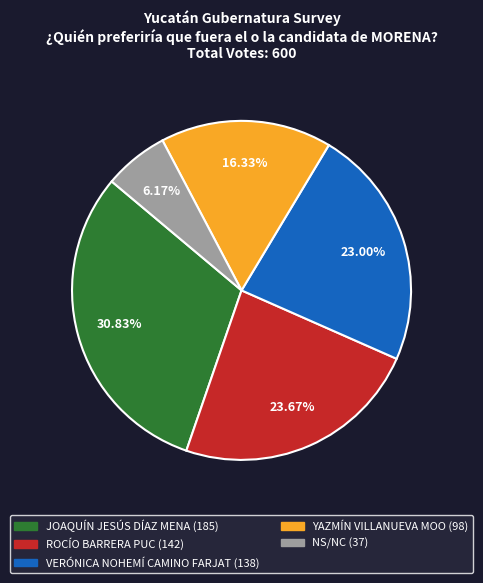

Approximately how many times larger is the value at JOAQUÍN JESÚS DÍAZ MENA compared to NS/NC?

5.0